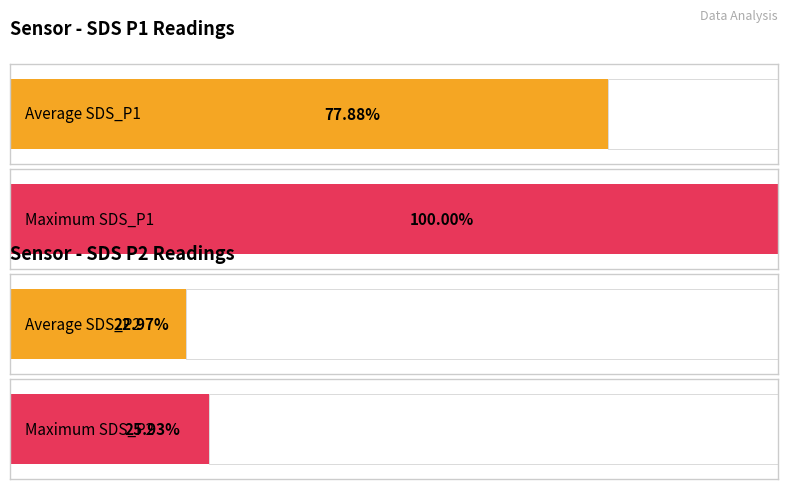

Is it true that Avg SDS_P2 equals 1.0 at 00:14?

False